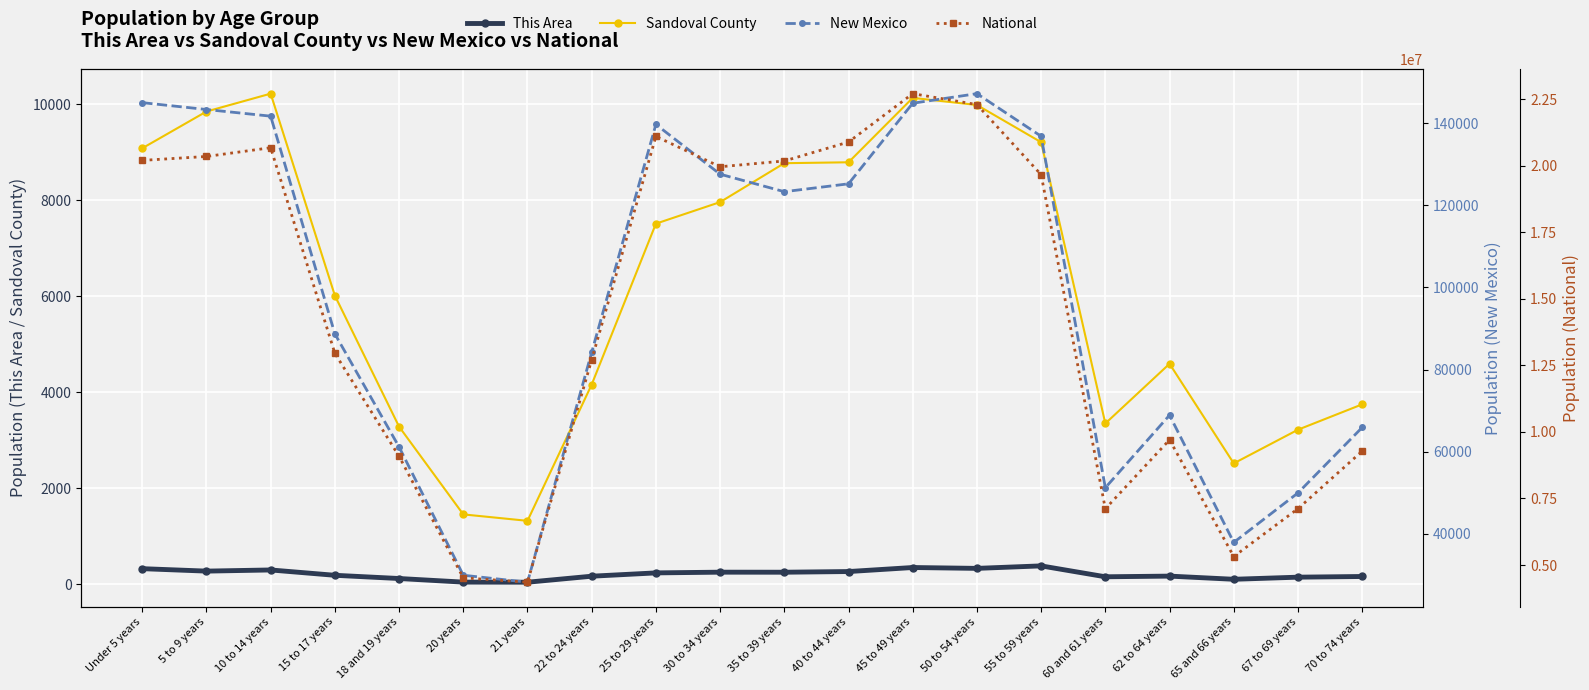

What is the difference between the highest and lowest values at 18 and 19 years?

9085966